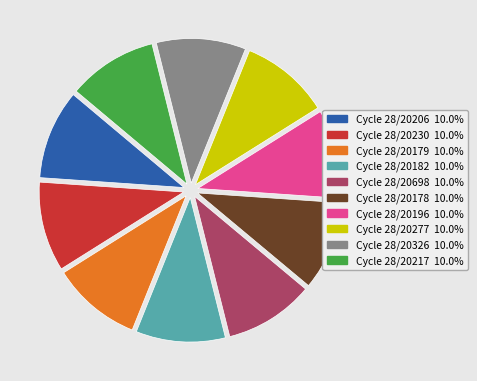

Is there any slice that represents more than half of the pie?

No